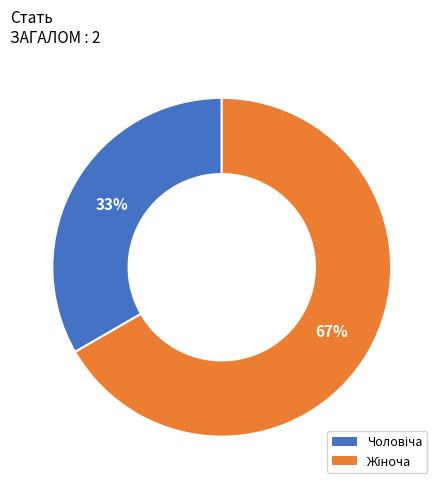

To the nearest percent, what is the average slice percentage?

50%